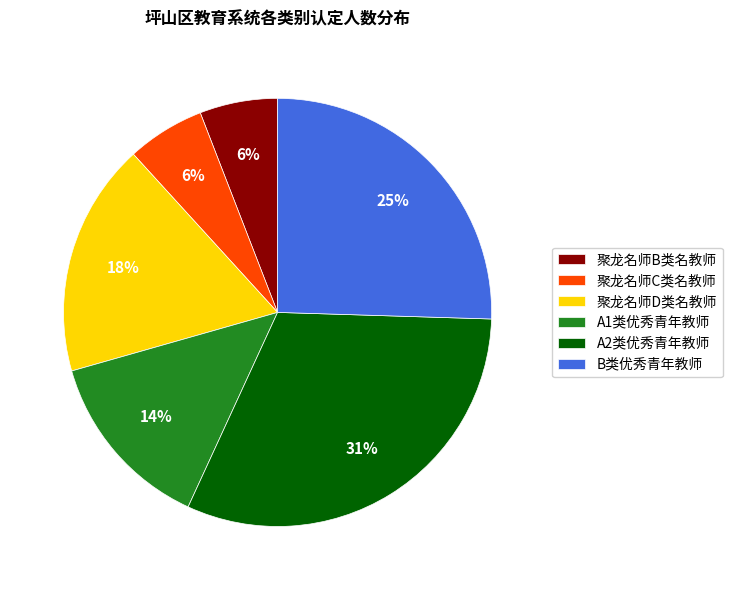

Count the number of slices in the pie.

6